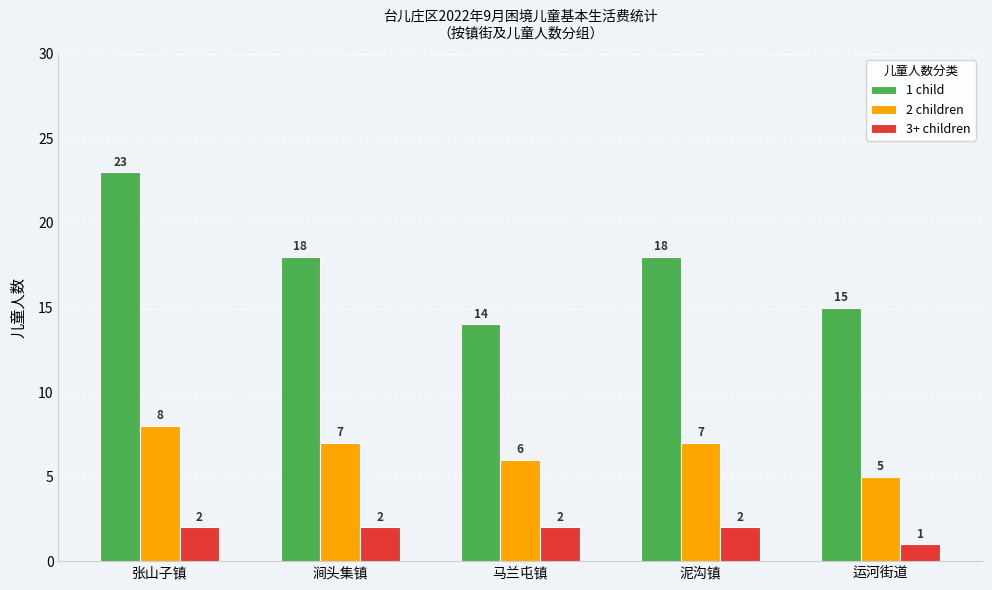

What is the spread (max minus min) of values at 运河街道?

14